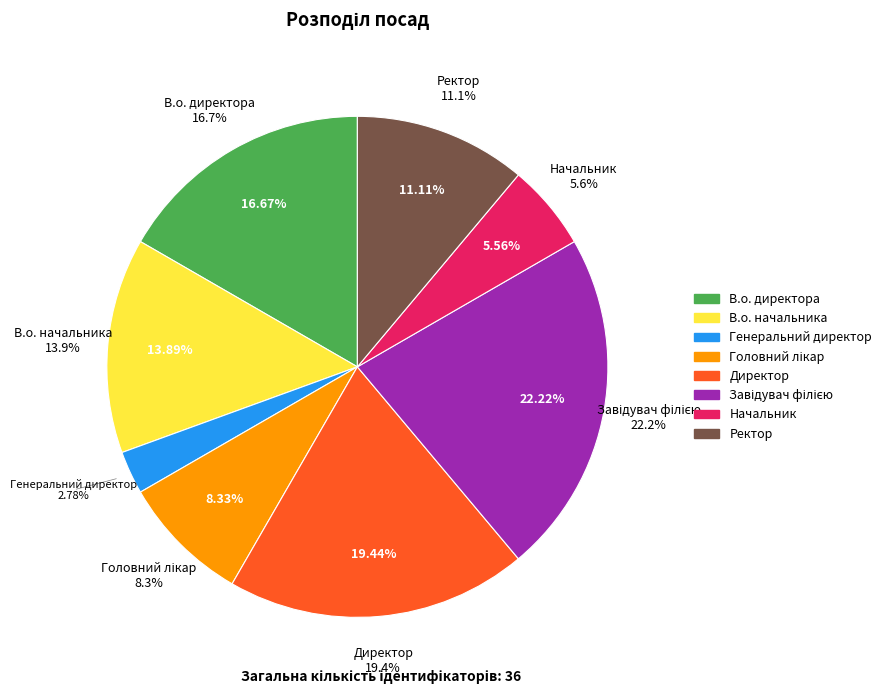

To the nearest percent, what is the combined percentage of Начальник and В.о. директора?

22%